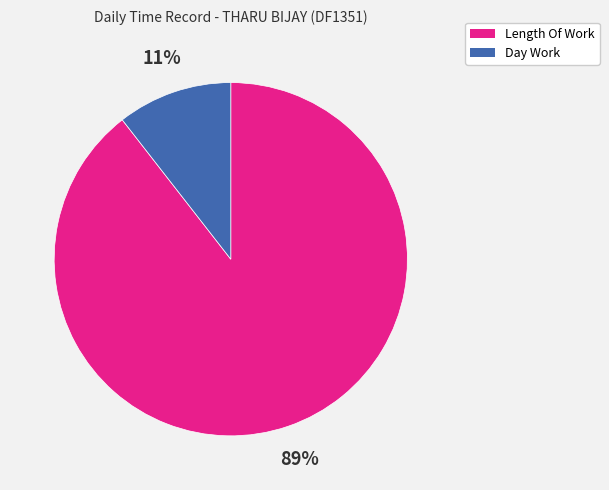

Is the sum of Length Of Work and Day Work greater than half?

Yes